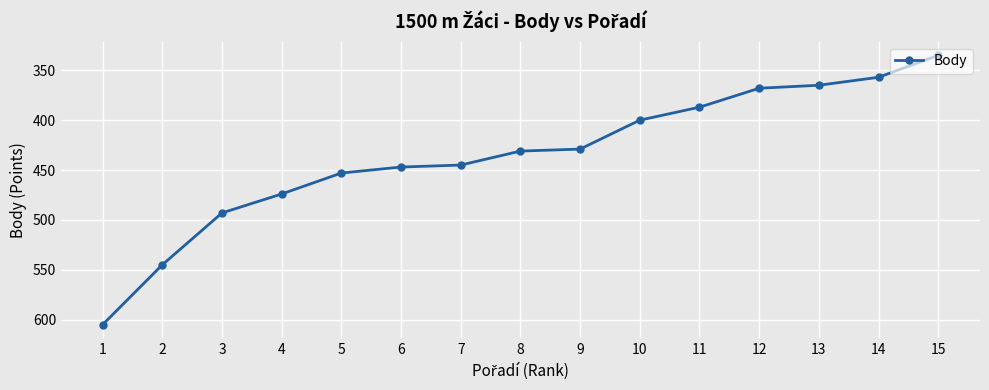

Where does the data first go above 431?

1